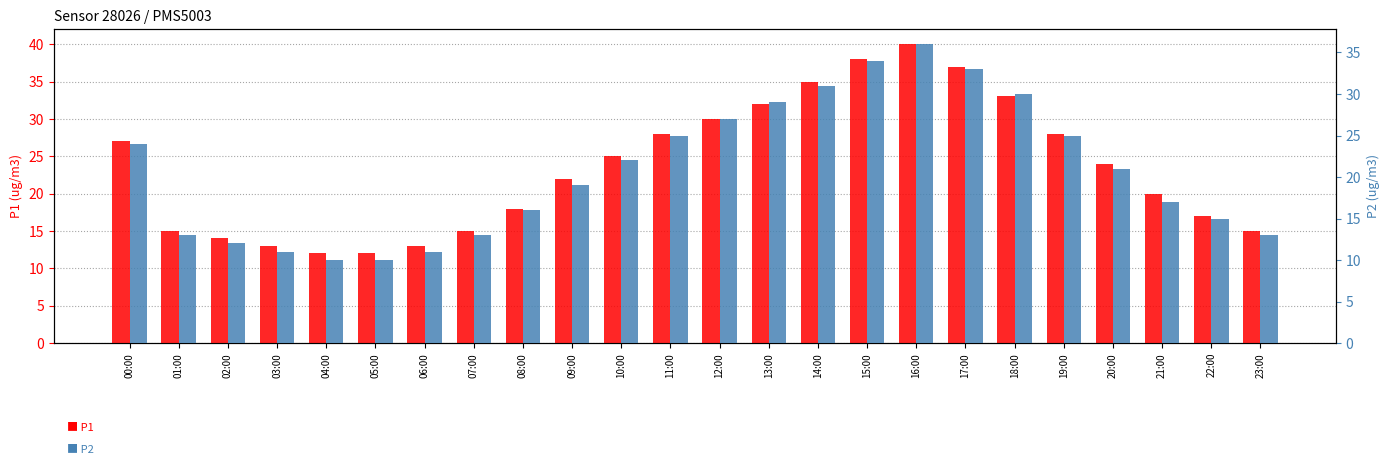

Rank the series by their maximum value, from highest to lowest.

P1, P2